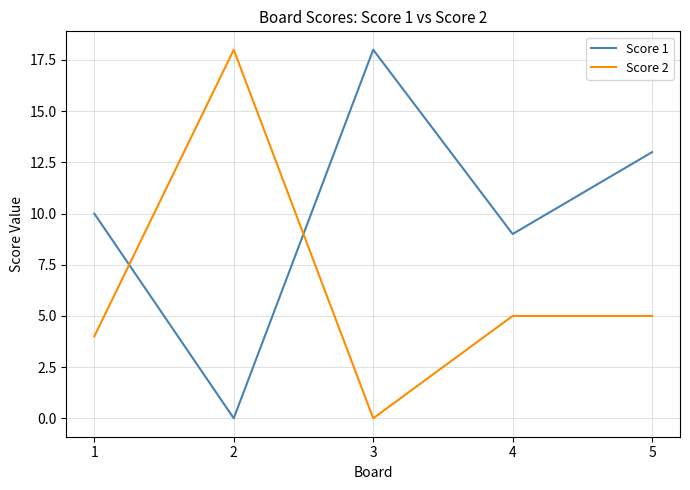

What is the maximum value shown in the chart?

18